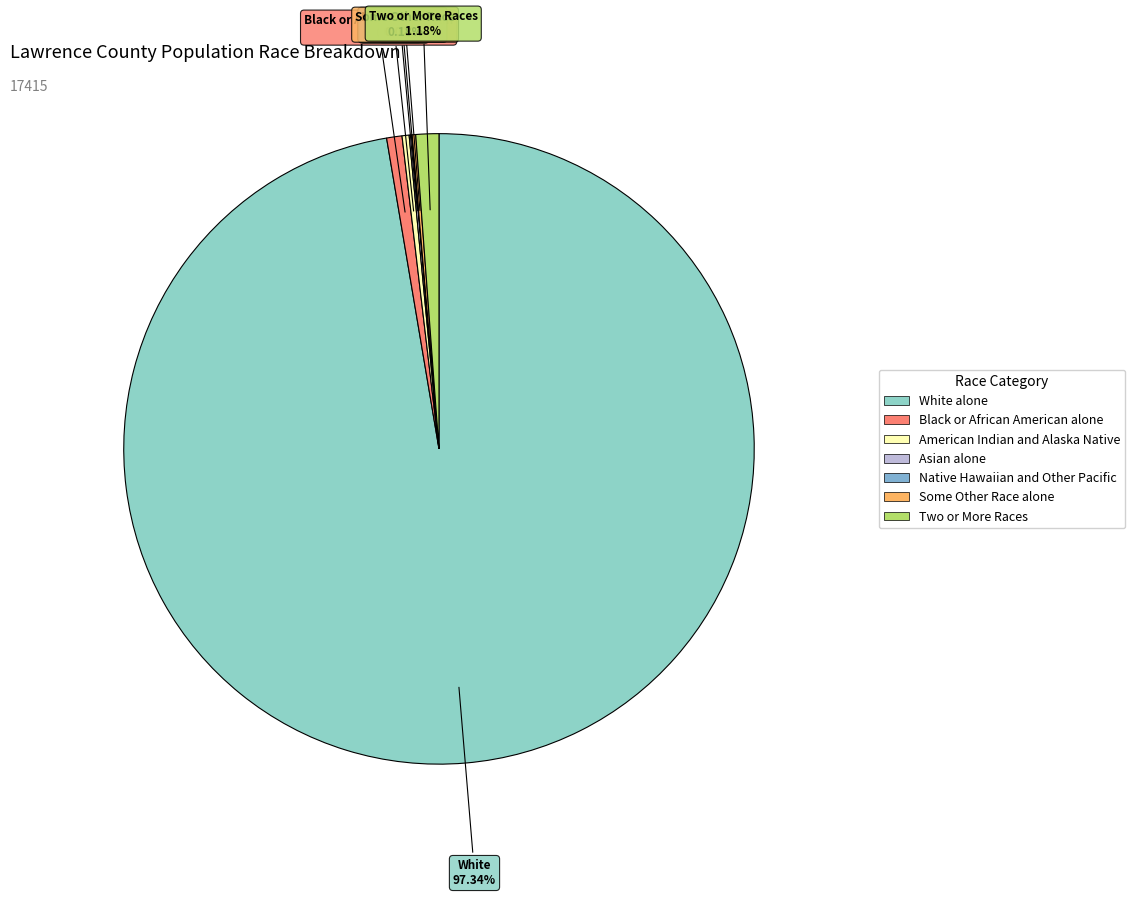

What percentage is the White alone slice, to the nearest percent?

97%